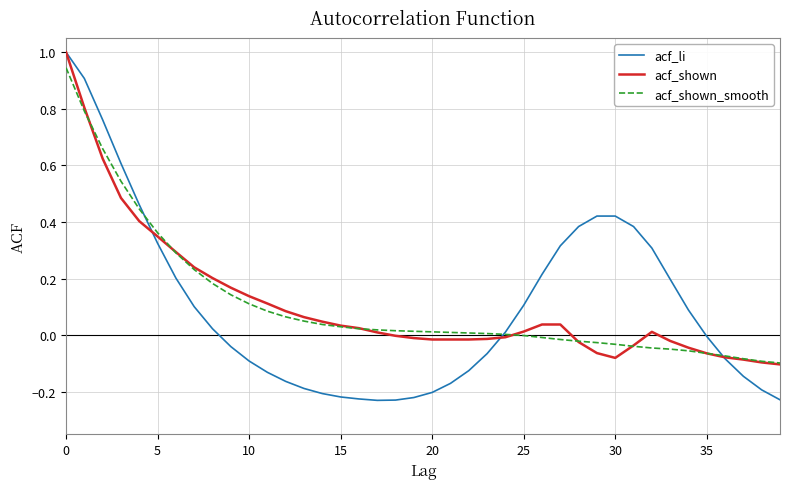

Which series has the largest range (max minus min)?

acf_li